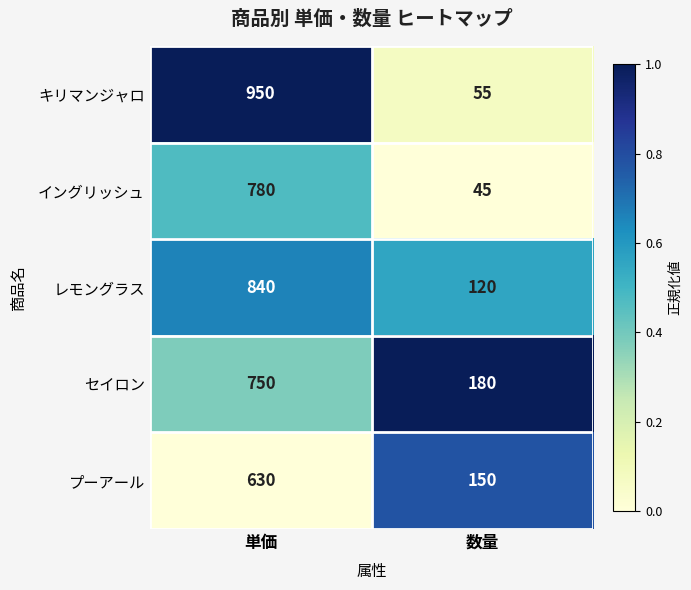

How many categories are shown in the chart?

2